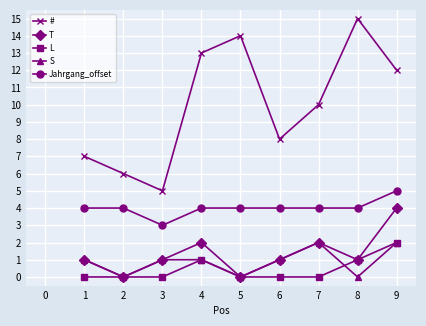

How many L values are between 0 and 1?

8